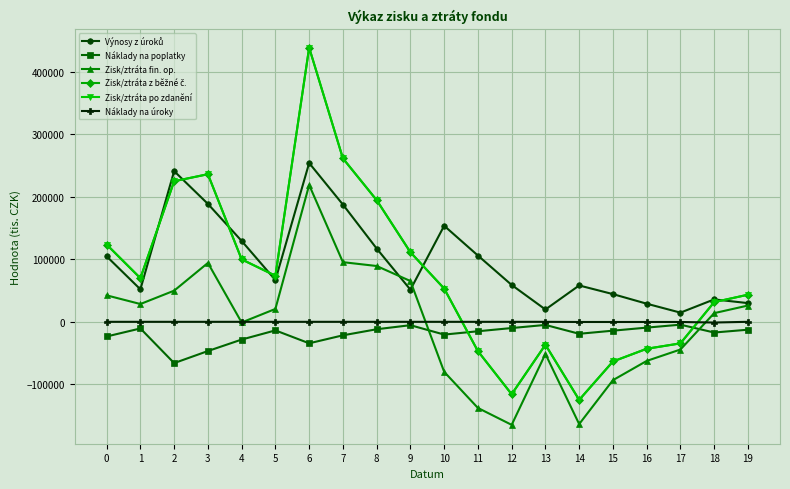

What is the maximum value for Výnosy z úroků?

254163.6